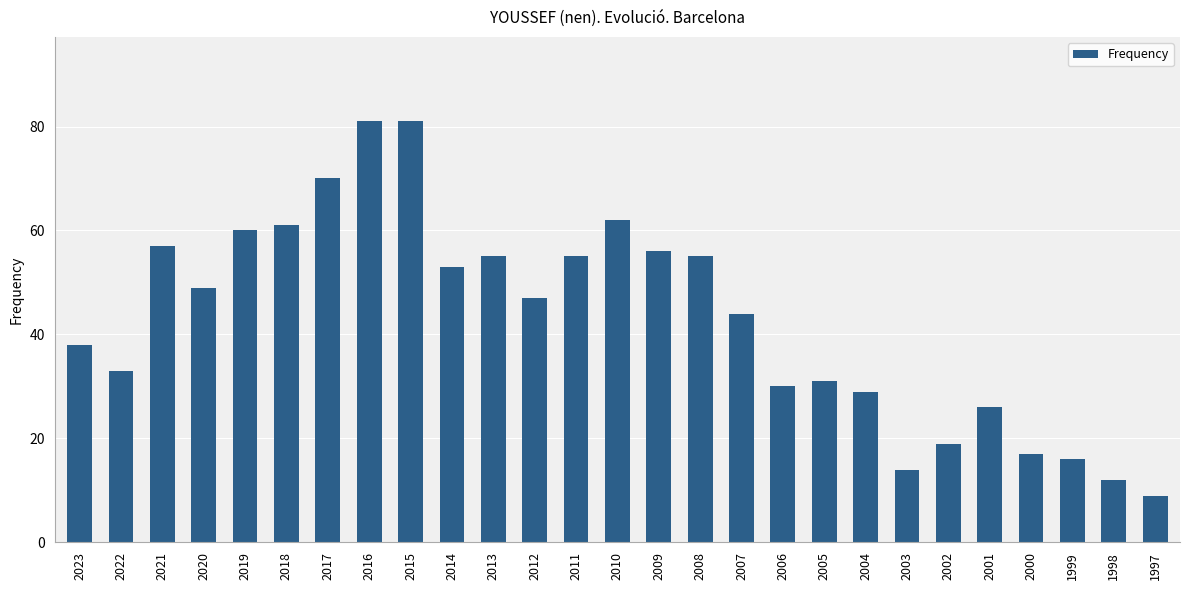

What is the greatest value displayed?

81